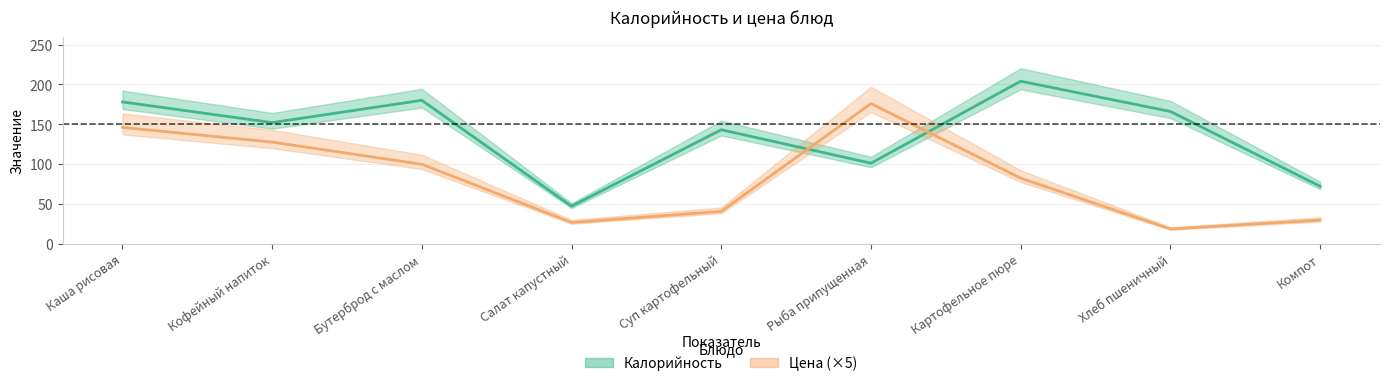

Which series changed the most between Салат капустный and Картофельное пюре?

Калорийность